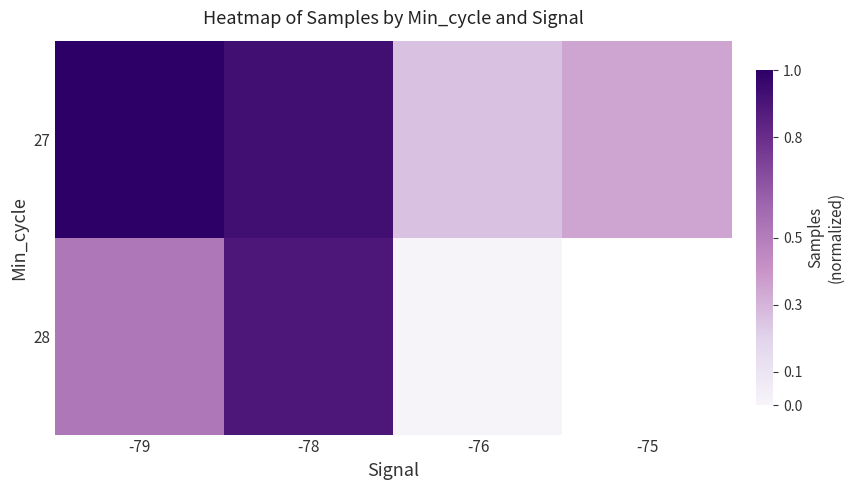

The 27 series shows 0.1 at -76. True or false?

False